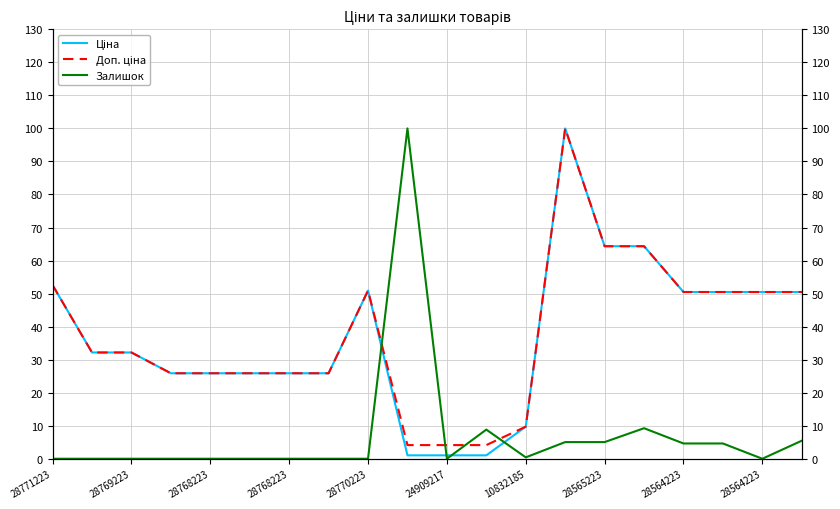

Which category has the highest value across all series?

13